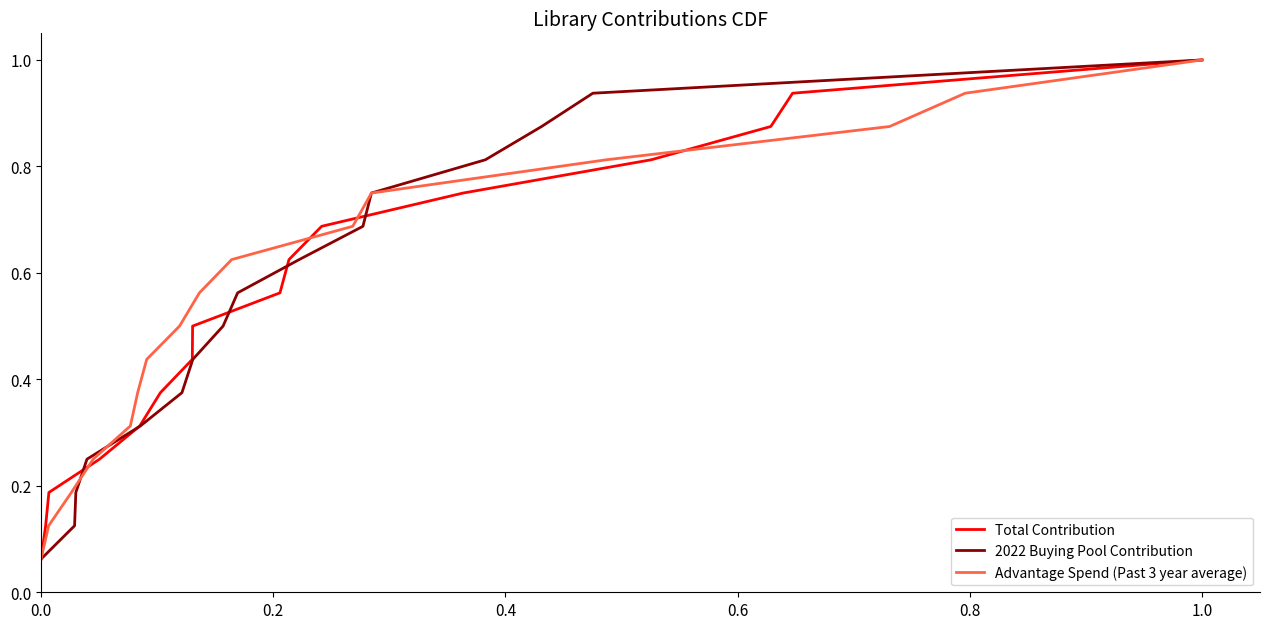

The Total Contribution series shows 1.8 at 1.0. True or false?

False